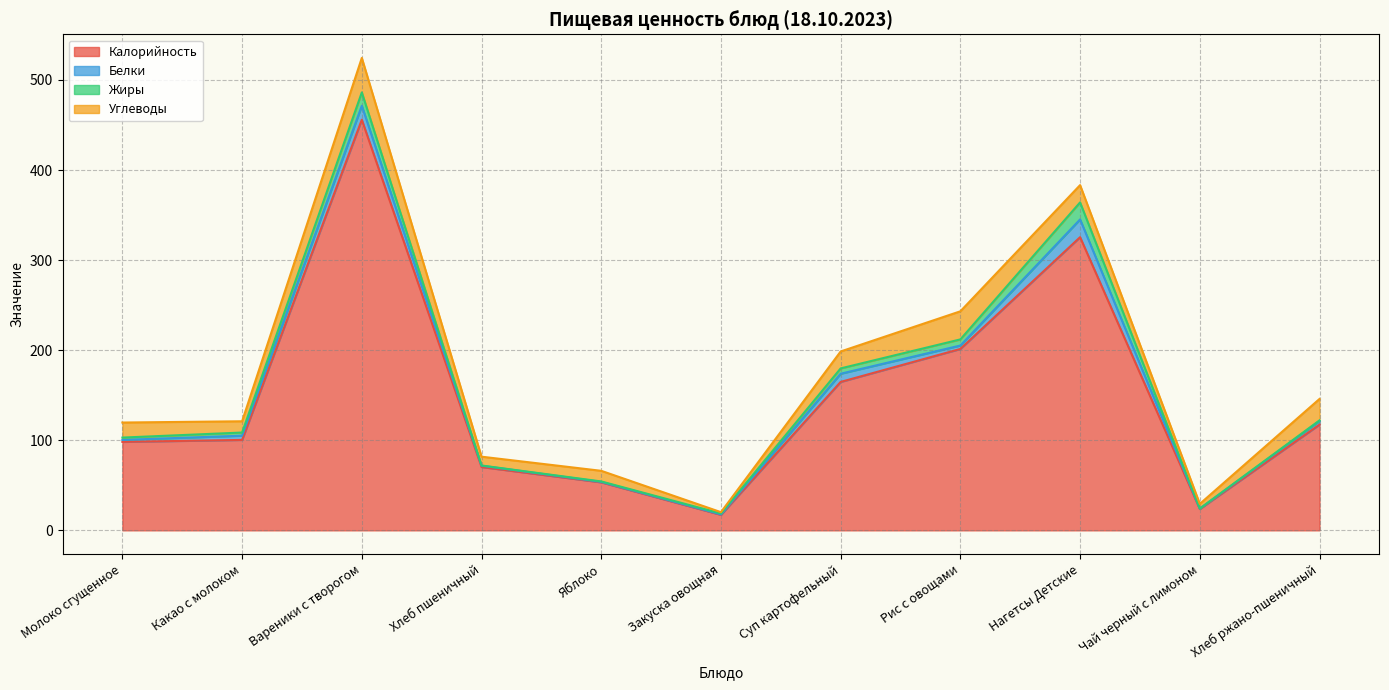

True or false: Жиры and Калорийность cross at least once.

False